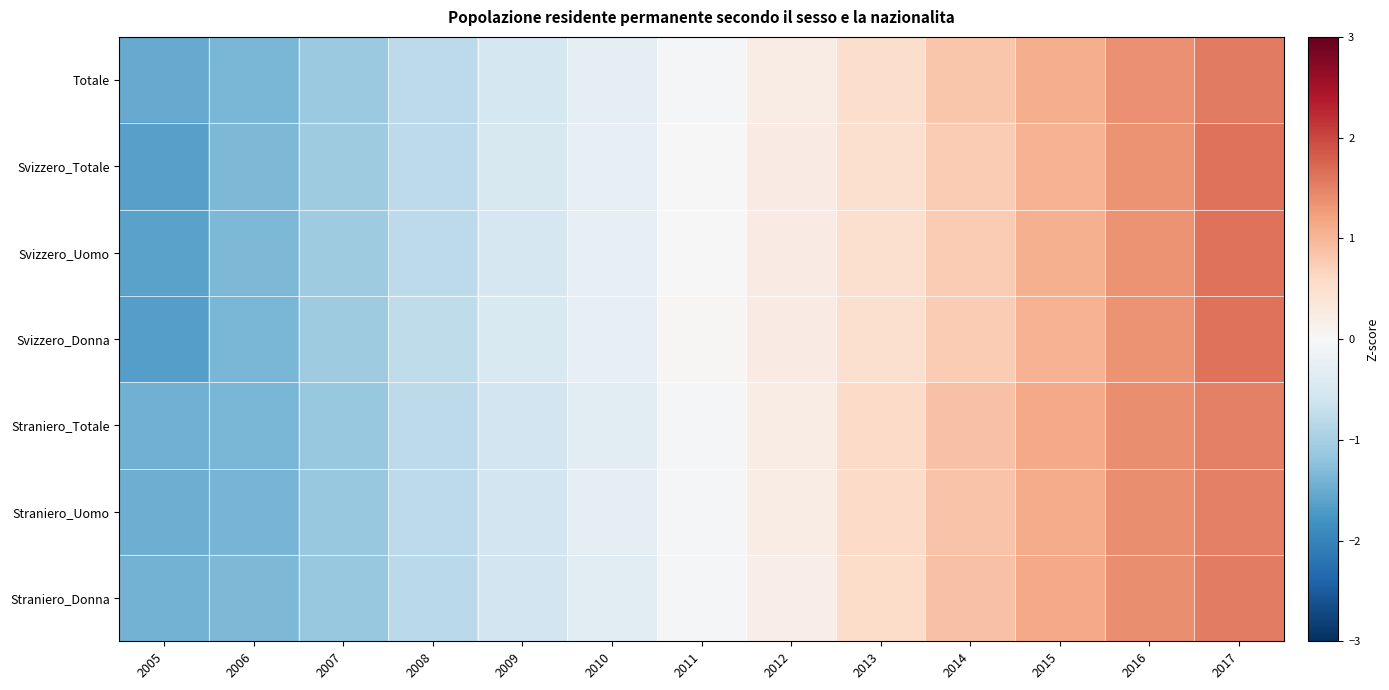

At how many categories does at least one series exceed 1?

3